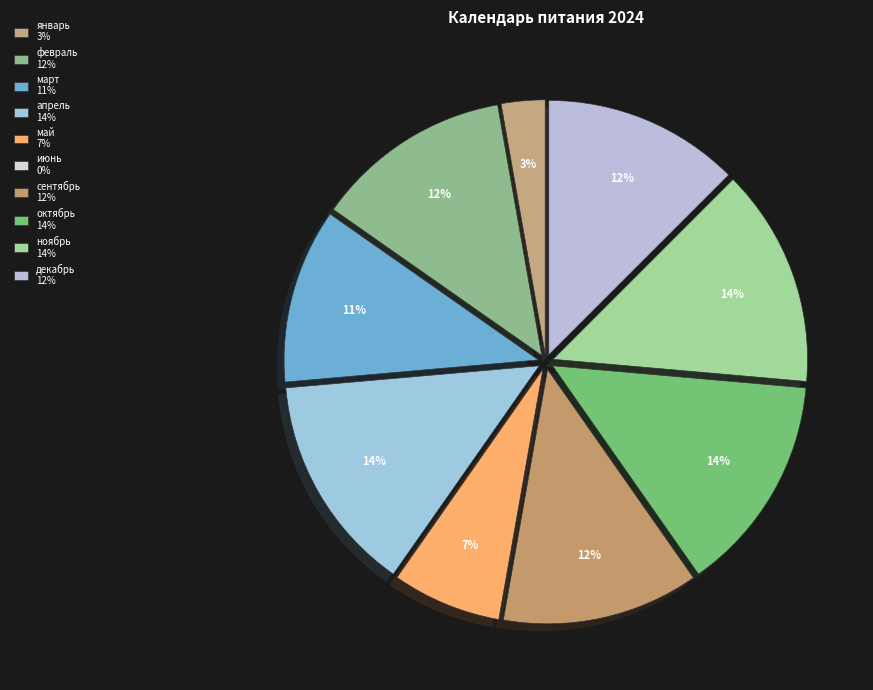

How many segments does this pie chart have?

10